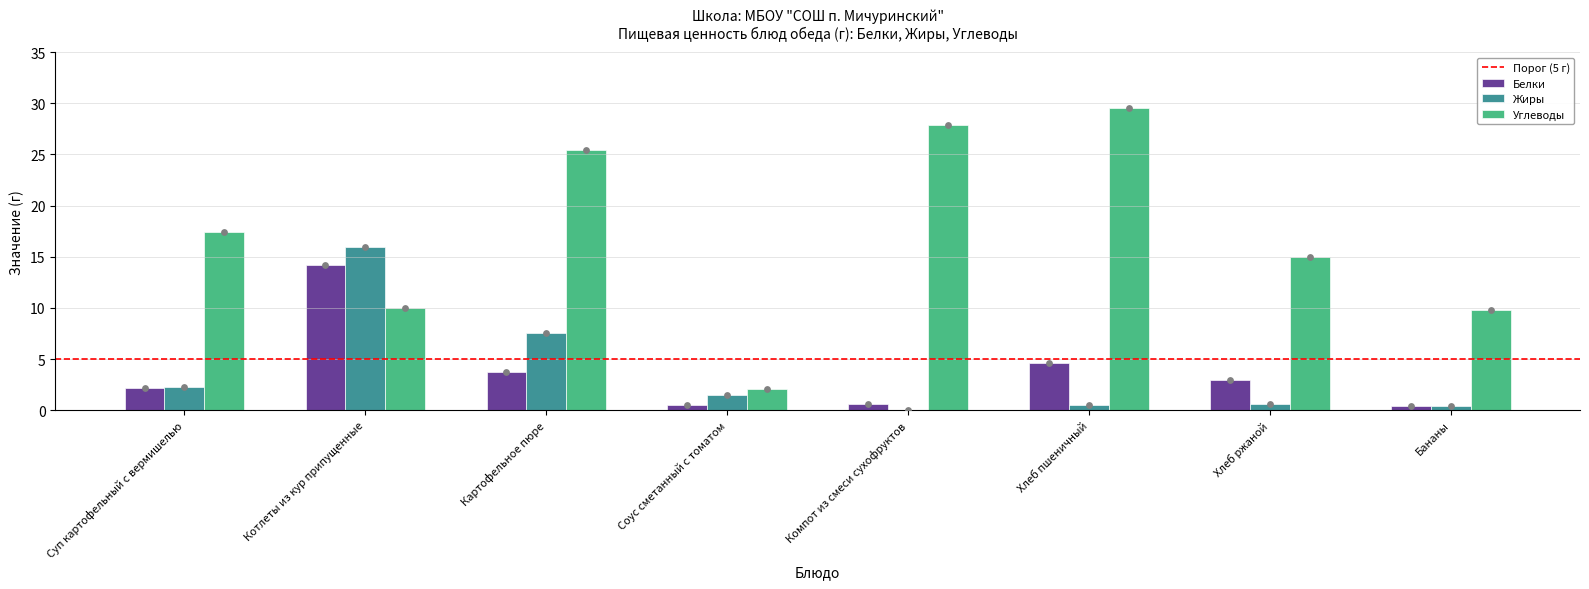

What is the total value across all series at Соус сметанный с томатом?

4.1